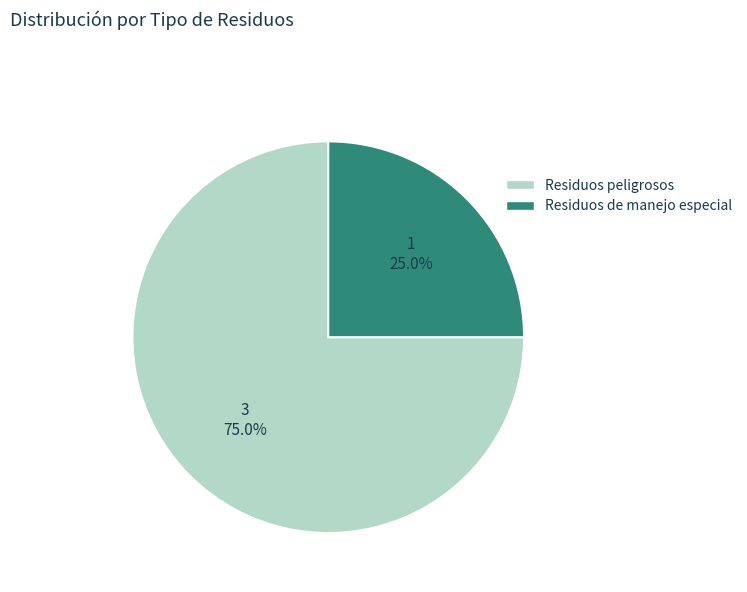

Which category has the smallest portion of the pie?

Residuos de manejo especial